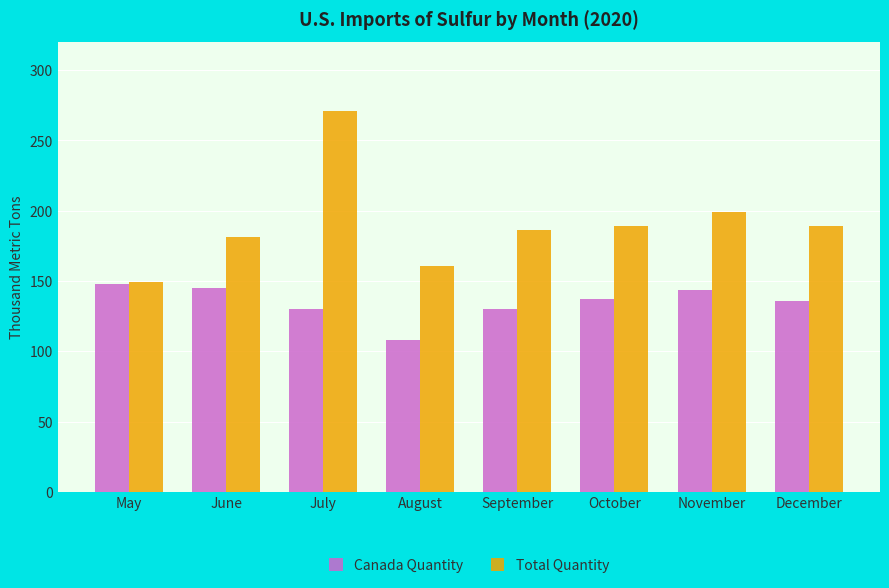

Does the chart contain stacked bars?

No